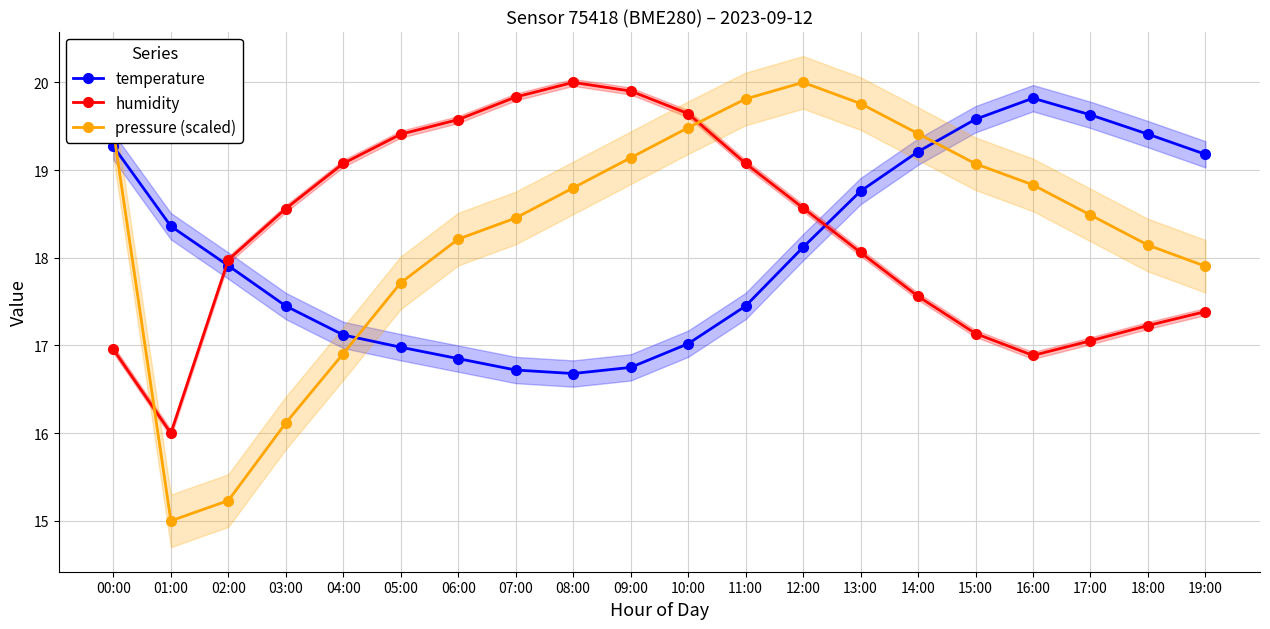

True or false: temperature and humidity intersect in this chart.

True